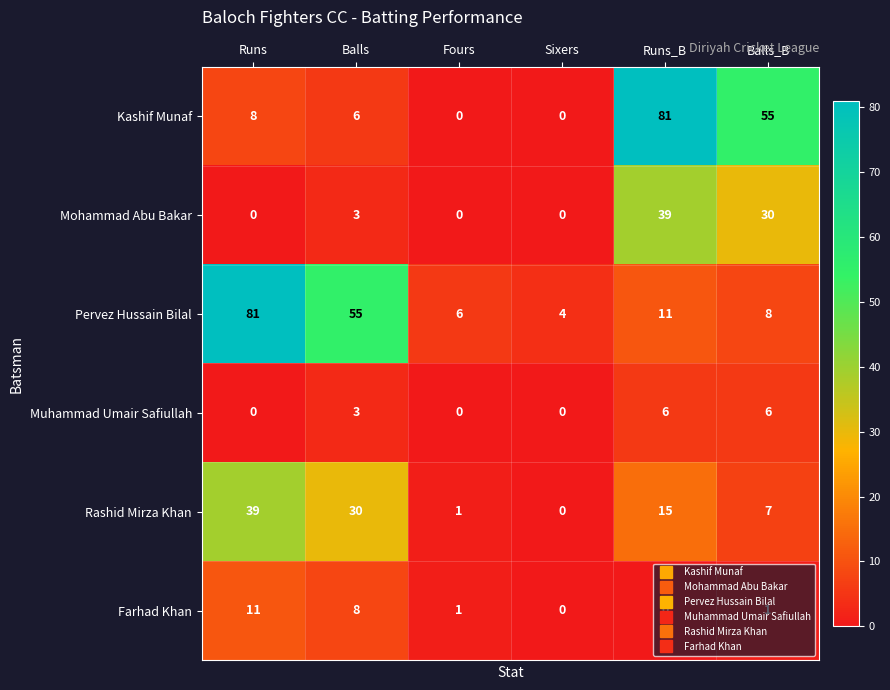

True or false: Muhammad Umair Safiullah has a value of -2 at Runs.

False